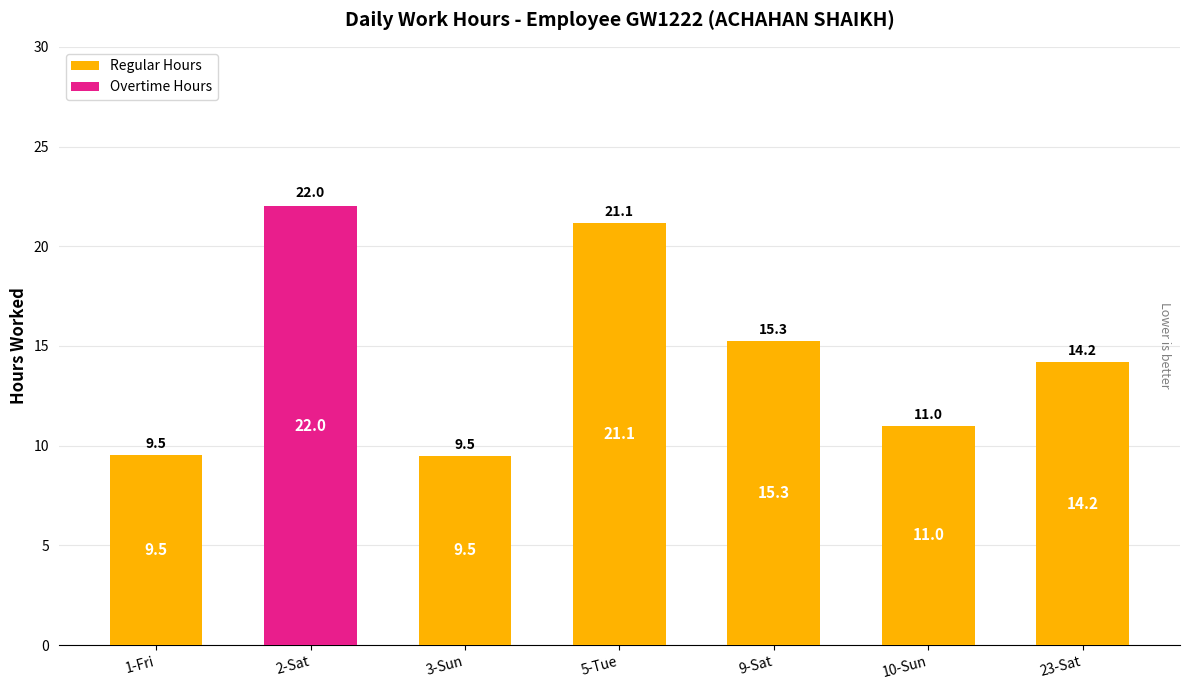

At which category is the sum across all series the highest?

2-Sat